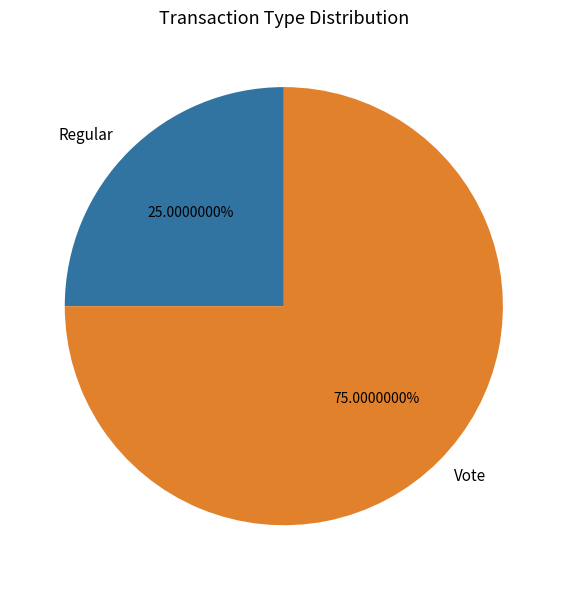

The Vote slice represents 89% of the pie. True or false?

False